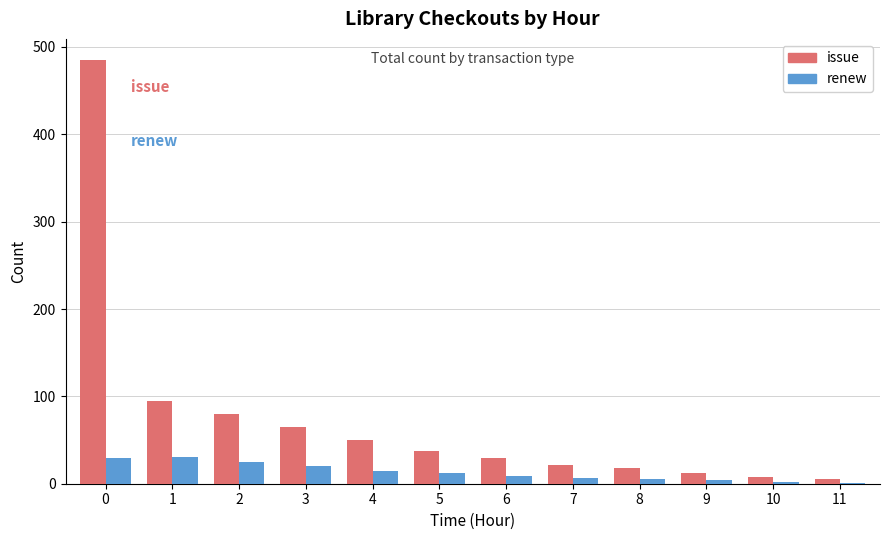

What are all the series names shown in the legend?

issue, renew